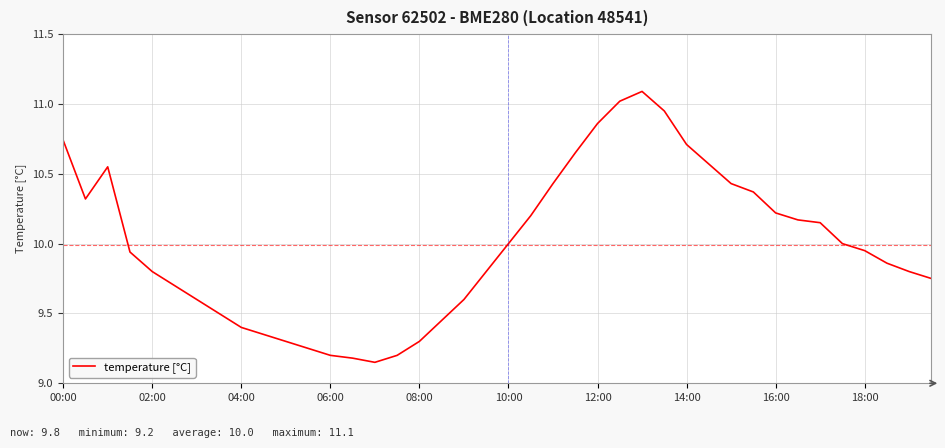

What is the difference between the maximum and minimum values?

1.9